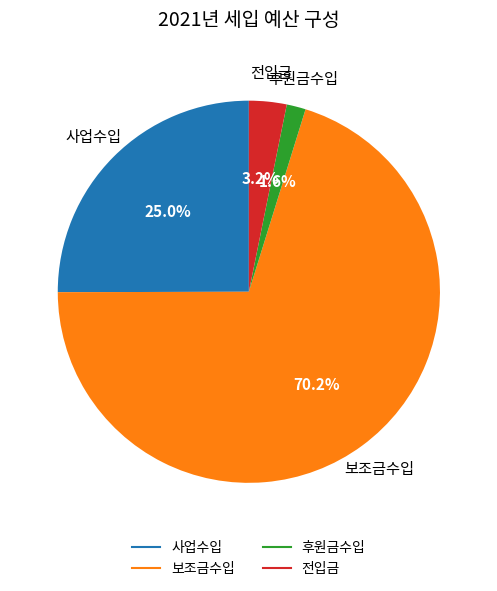

How many slices are in this pie chart?

4